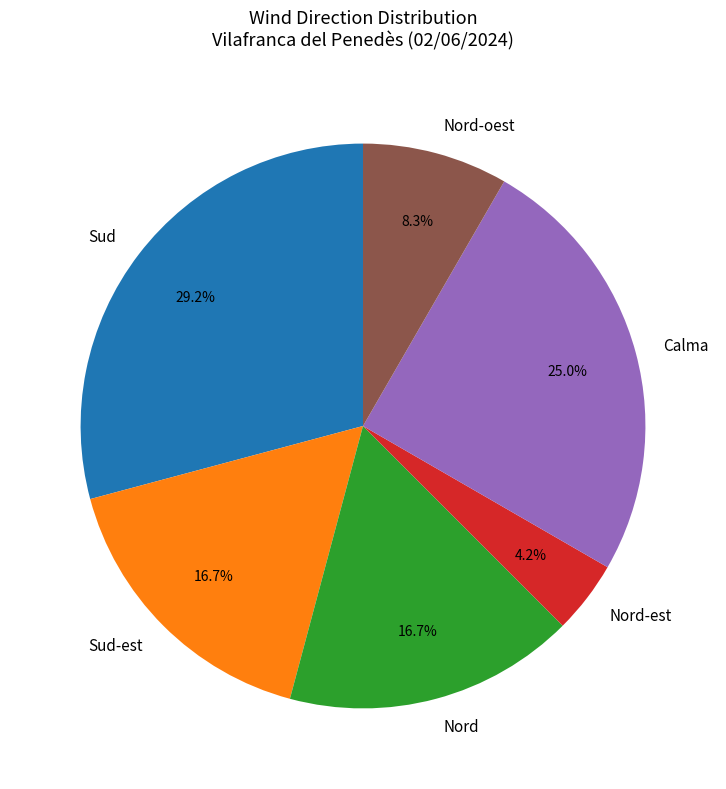

What is the total percentage of Calma and Nord?

41.7%